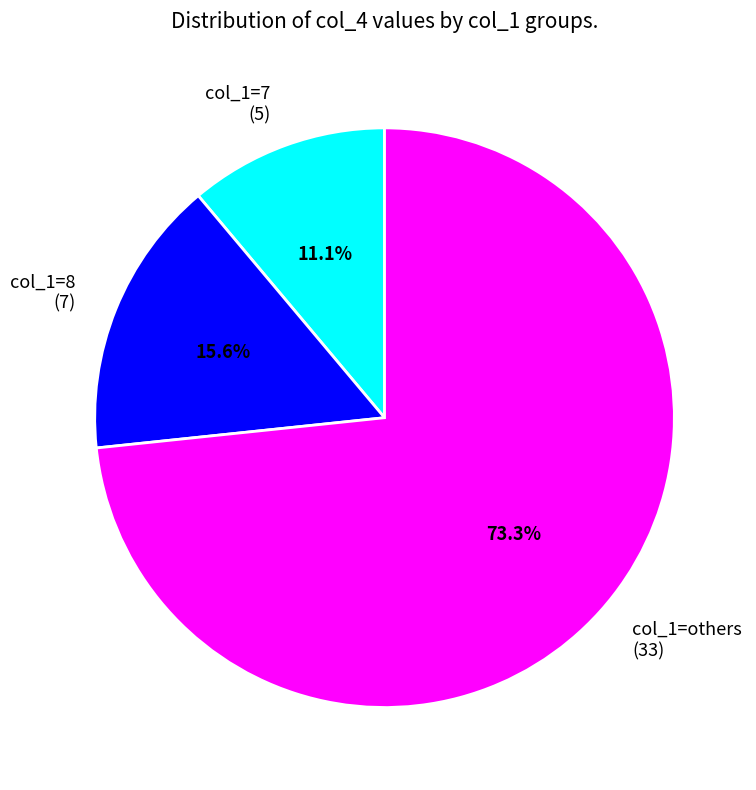

Which has a higher value, col_1=others (33) or col_1=7 (5)?

col_1=others (33)